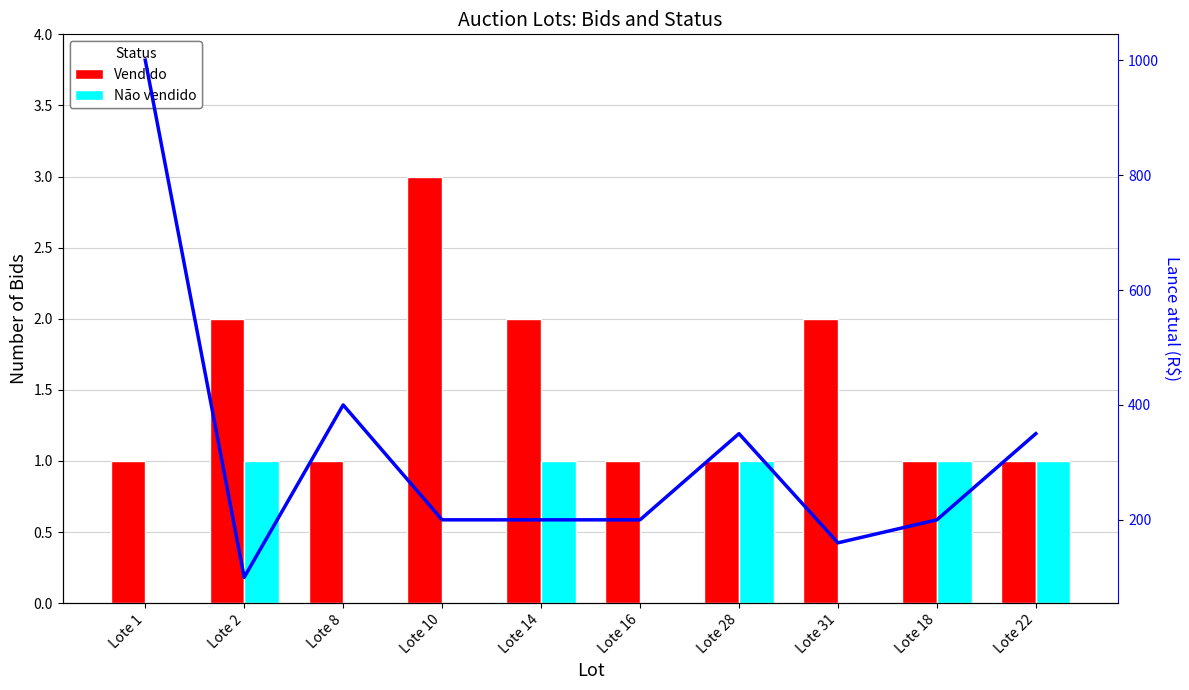

List the labels in order of Vendido value, smallest first.

Lote 1, Lote 8, Lote 16, Lote 28, Lote 18, Lote 22, Lote 2, Lote 14, Lote 31, Lote 10